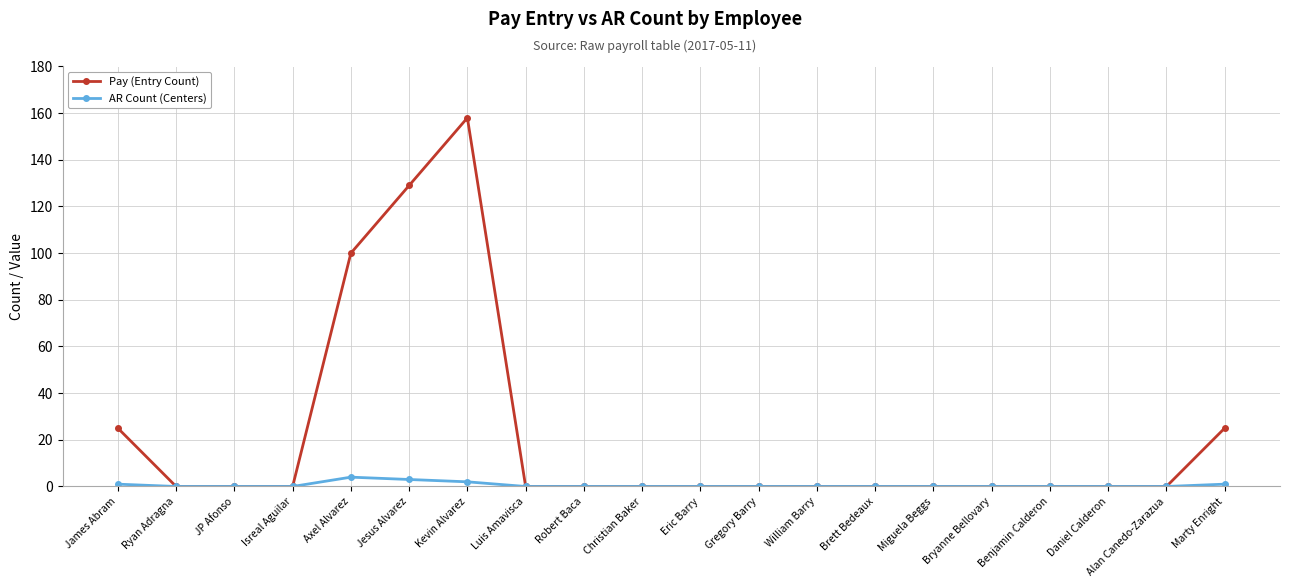

The AR Count (Centers) series shows 0 at Daniel Calderon. True or false?

True